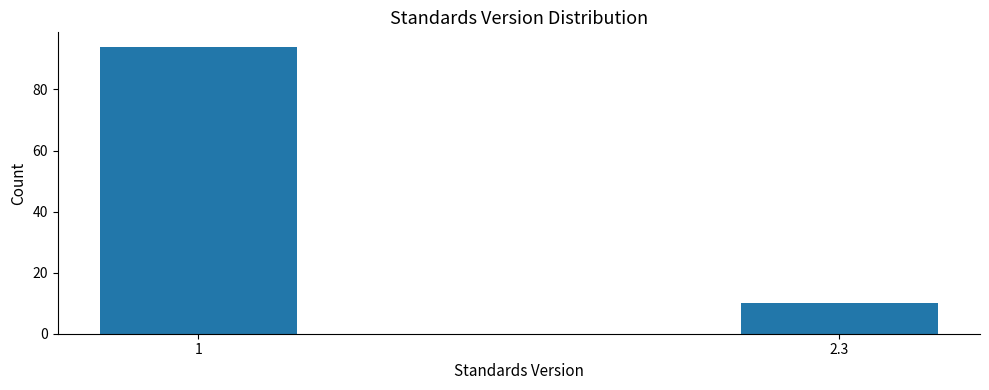

Reading left to right, extract all data points from this chart.

1=94	2.3=10